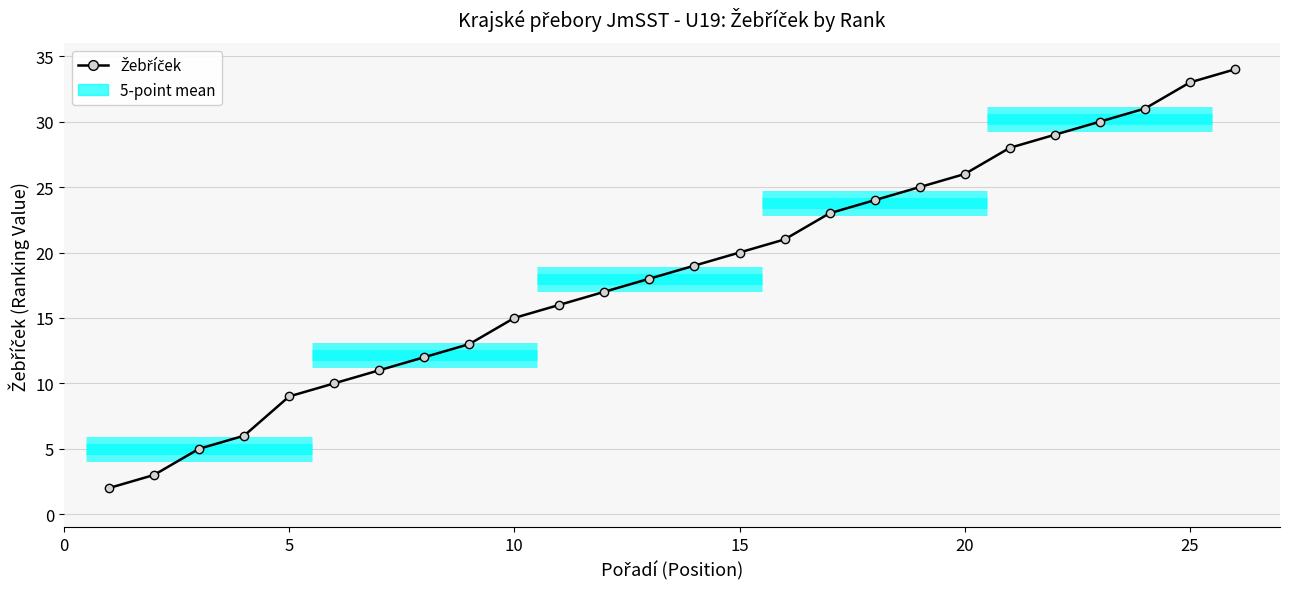

What is the difference between the second highest and minimum values?

31